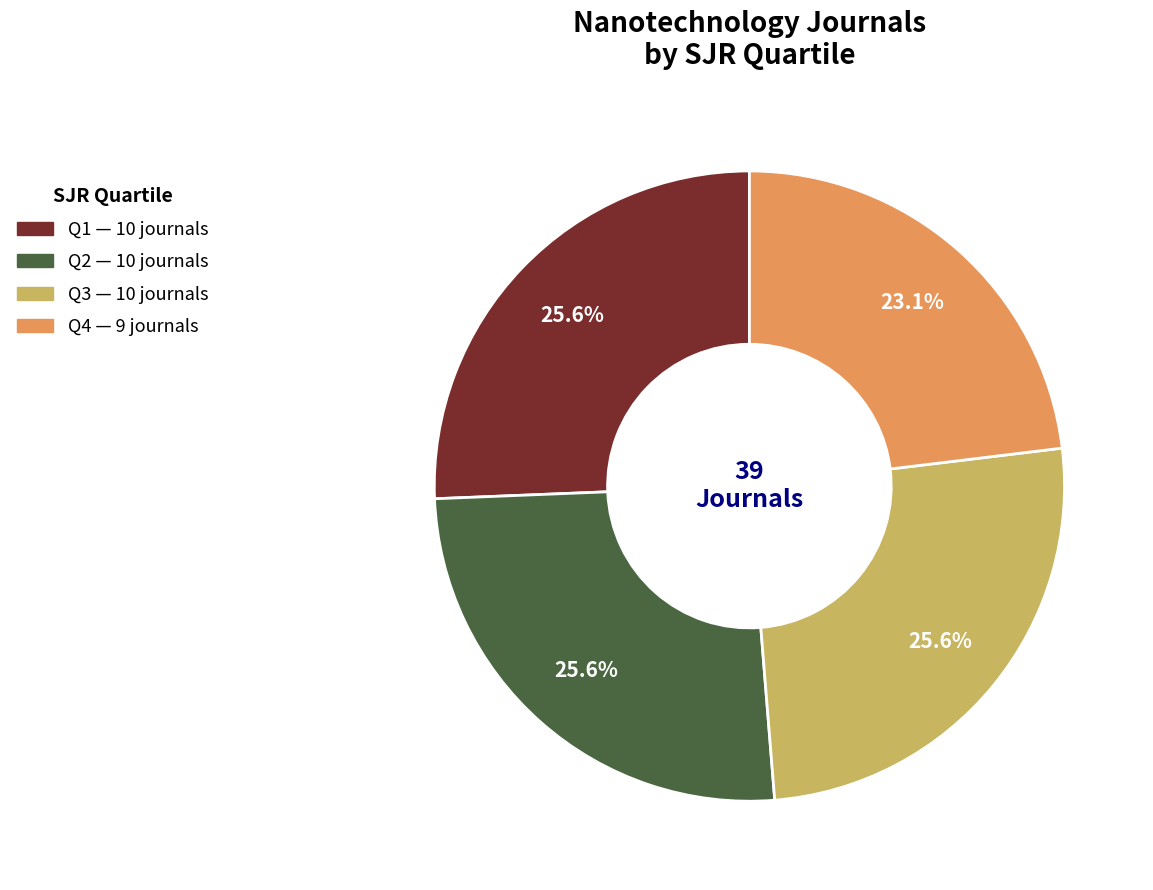

Is it true that Q2 is 40% of the pie?

False